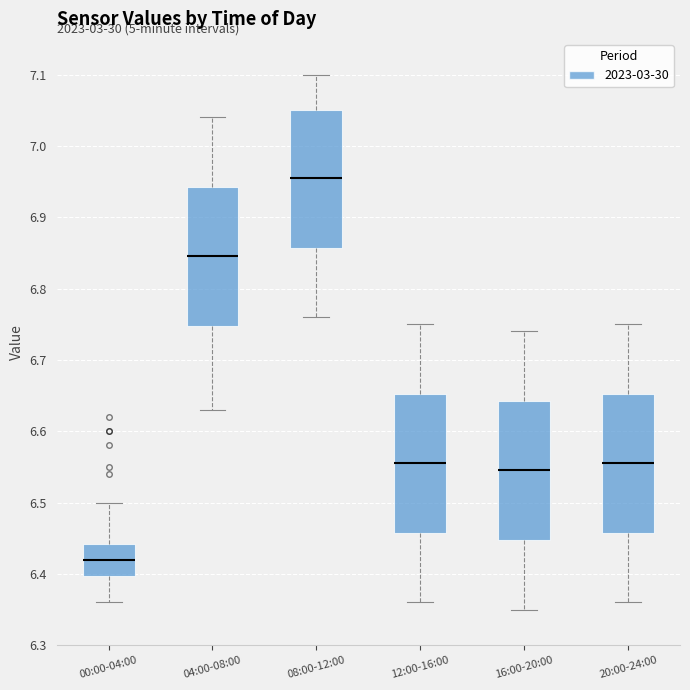

Reading left to right, transcribe this box plot: for each box, give where its median line is, the range the box spans, and where its two whiskers end, as read against the y-axis. The values are not printed on the chart, so give them approximately, as read against the axis.

00:00-04:00: median 6.42, box 6.40 to 6.44, whiskers 6.36 to 6.50
04:00-08:00: median 6.85, box 6.75 to 6.94, whiskers 6.63 to 7.04
08:00-12:00: median 6.96, box 6.86 to 7.05, whiskers 6.76 to 7.10
12:00-16:00: median 6.56, box 6.46 to 6.65, whiskers 6.36 to 6.75
16:00-20:00: median 6.55, box 6.45 to 6.64, whiskers 6.35 to 6.74
20:00-24:00: median 6.56, box 6.46 to 6.65, whiskers 6.36 to 6.75